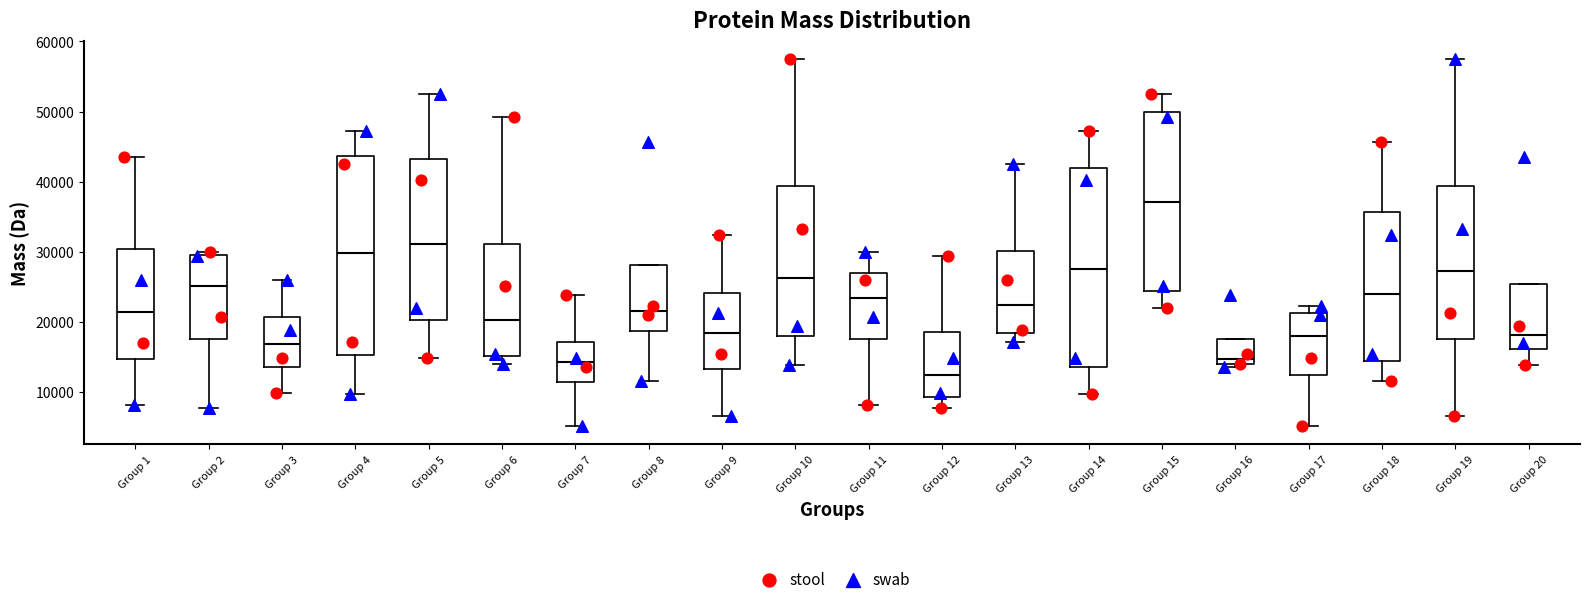

Reading left to right, read every box against the y-axis: the position of its median line, the range the box covers, and the ends of its whiskers. The values are not printed on the chart, so give them approximately, as read against the axis.

Group 1: median 21000, box 15000 to 30000, whiskers 8000 to 44000
Group 2: median 25000, box 18000 to 30000, whiskers 8000 to 30000 (just above the box's upper edge)
Group 3: median 17000, box 14000 to 21000, whiskers 10000 to 26000
Group 4: median 30000, box 15000 to 44000, whiskers 10000 to 47000
Group 5: median 31000, box 20000 to 43000, whiskers 15000 to 52000
Group 6: median 20000, box 15000 to 31000, whiskers 14000 to 49000
Group 7: median 14000, box 11000 to 17000, whiskers 5000 to 24000
Group 8: median 22000, box 19000 to 28000, whiskers 12000 to 28000
Group 9: median 18000, box 13000 to 24000, whiskers 7000 to 32000
Group 10: median 26000, box 18000 to 39000, whiskers 14000 to 57000
Group 11: median 23000, box 18000 to 27000, whiskers 8000 to 30000
Group 12: median 12000, box 9000 to 19000, whiskers 8000 to 29000
Group 13: median 22000, box 18000 to 30000, whiskers 17000 to 43000
Group 14: median 28000, box 14000 to 42000, whiskers 10000 to 47000
Group 15: median 37000, box 24000 to 50000, whiskers 22000 to 52000
Group 16: median 15000, box 14000 to 18000, whiskers 14000 (just below the box's lower edge) to 18000
Group 17: median 18000, box 12000 to 21000, whiskers 5000 to 22000
Group 18: median 24000, box 14000 to 36000, whiskers 12000 to 46000
Group 19: median 27000, box 18000 to 39000, whiskers 7000 to 57000
Group 20: median 18000, box 16000 to 25000, whiskers 14000 to 25000